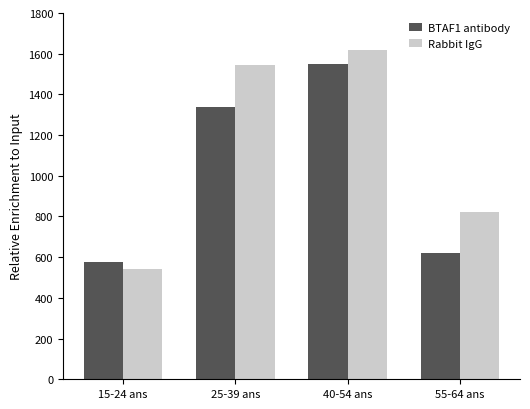

What is the approximate value of Rabbit IgG at 55-64 ans?

819.7